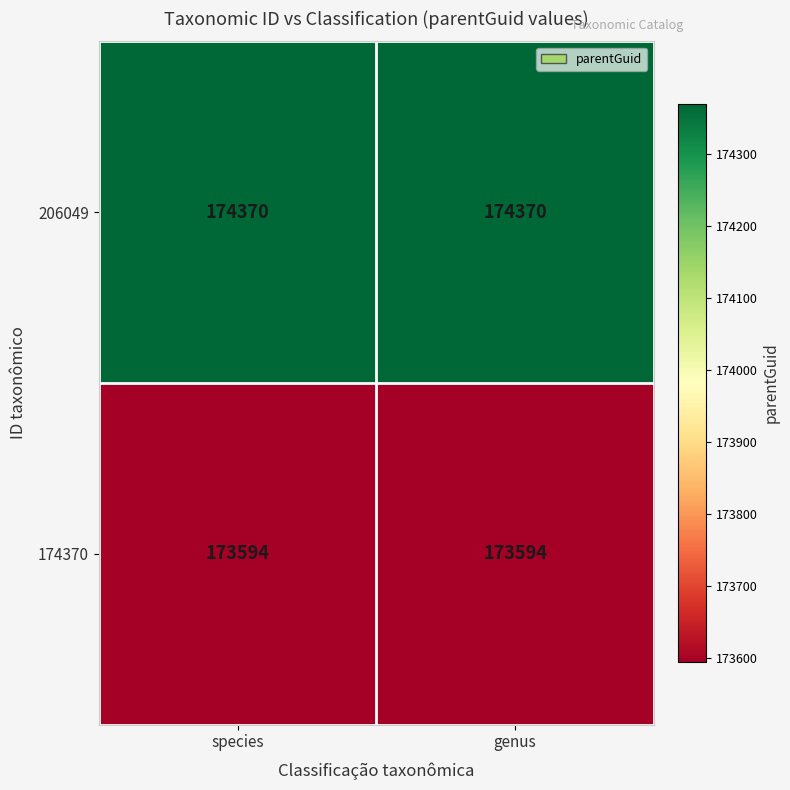

What is the maximum value shown in the chart?

174370